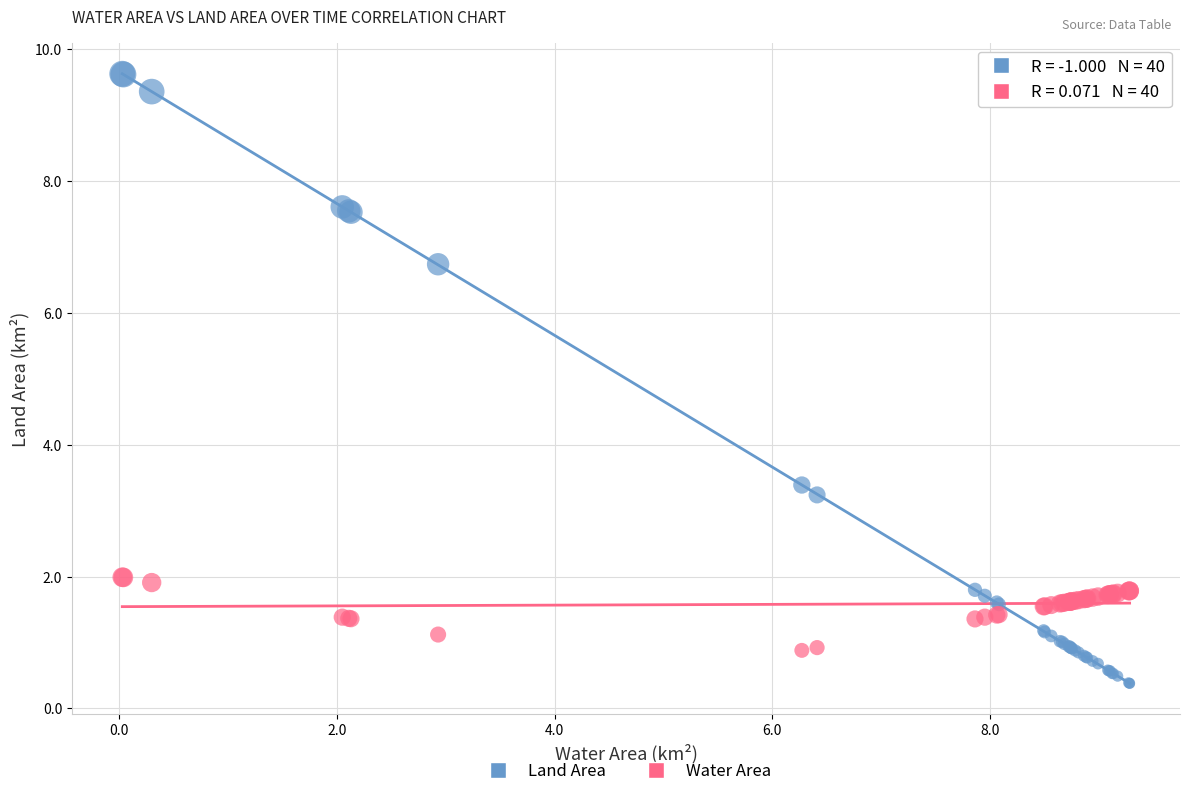

Which series reaches the maximum Y coordinate?

Land Area